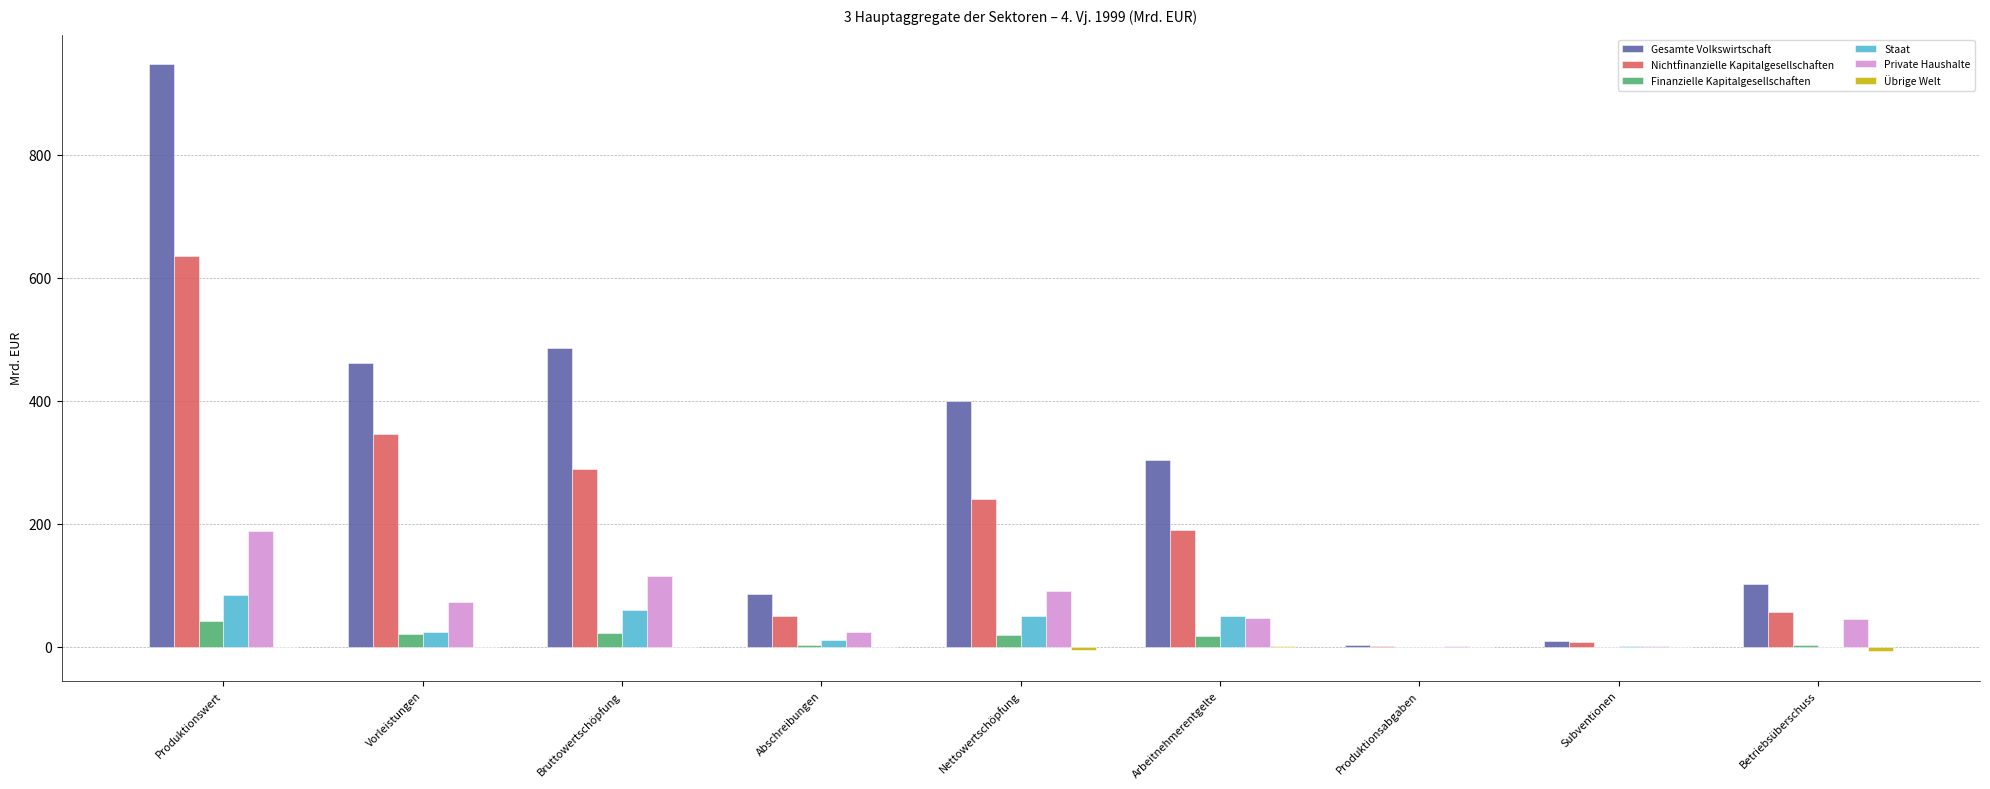

At which category is the sum across all series the highest?

Produktionswert